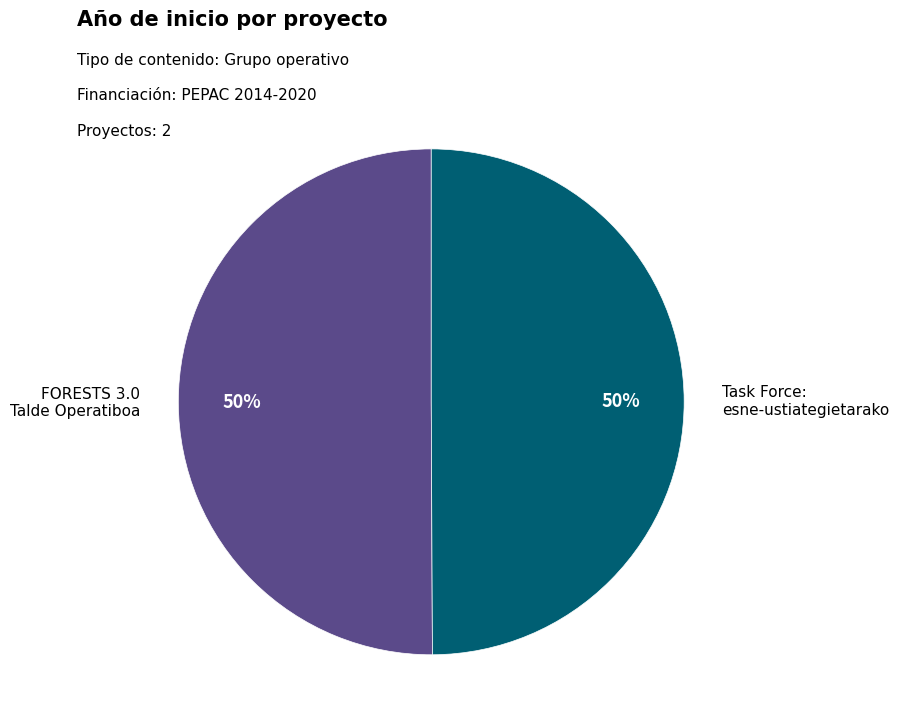

To the nearest percent, what portion does FORESTS 3.0 Talde Operatiboa represent?

50%